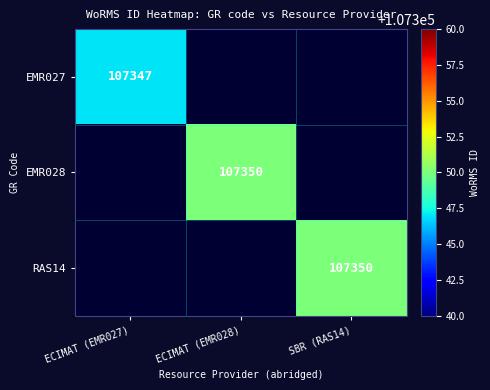

What is the maximum value shown in the chart?

107350.0